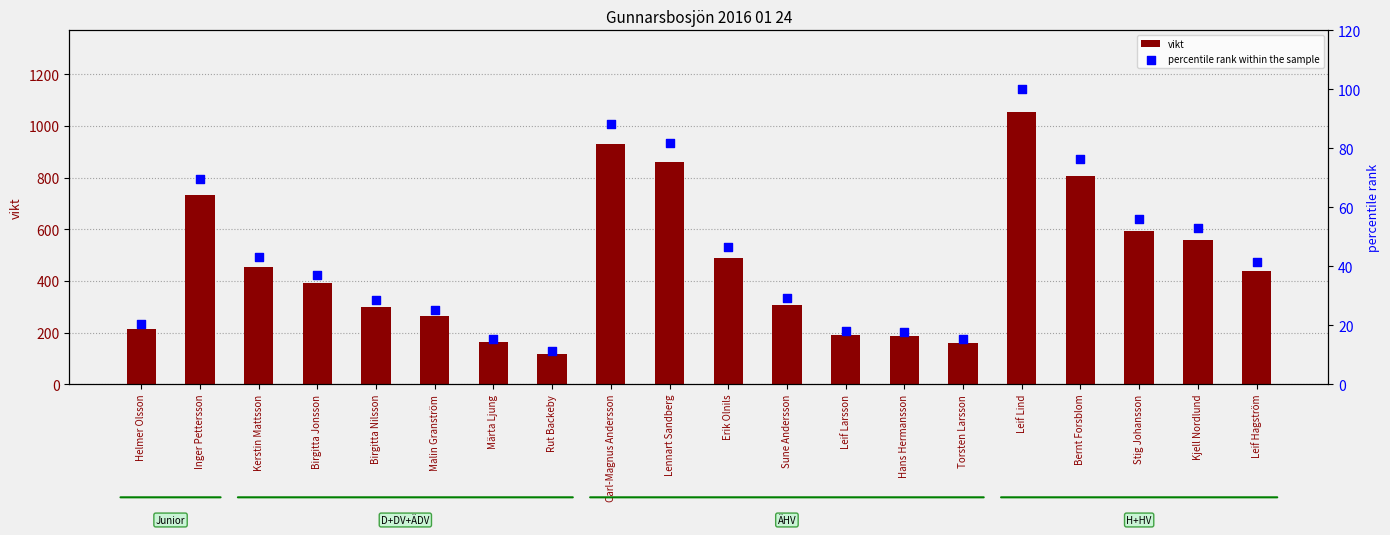

What is the total value across all series at Hans Hermansson?

205.8